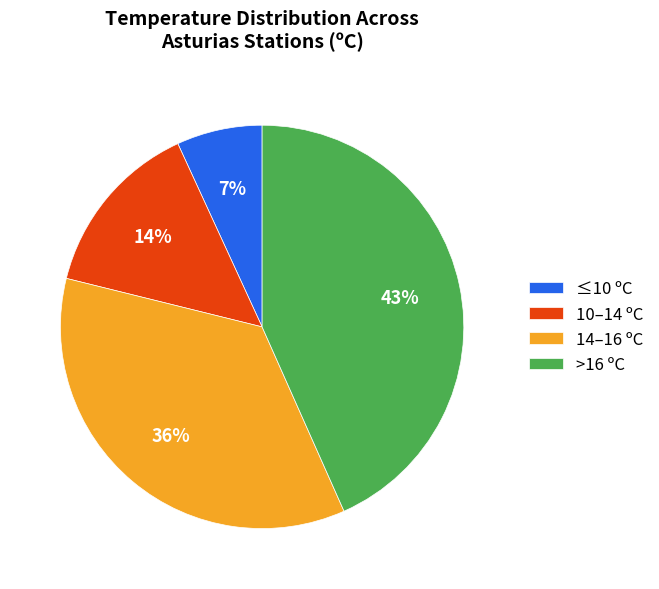

How many slices are in this pie chart?

4